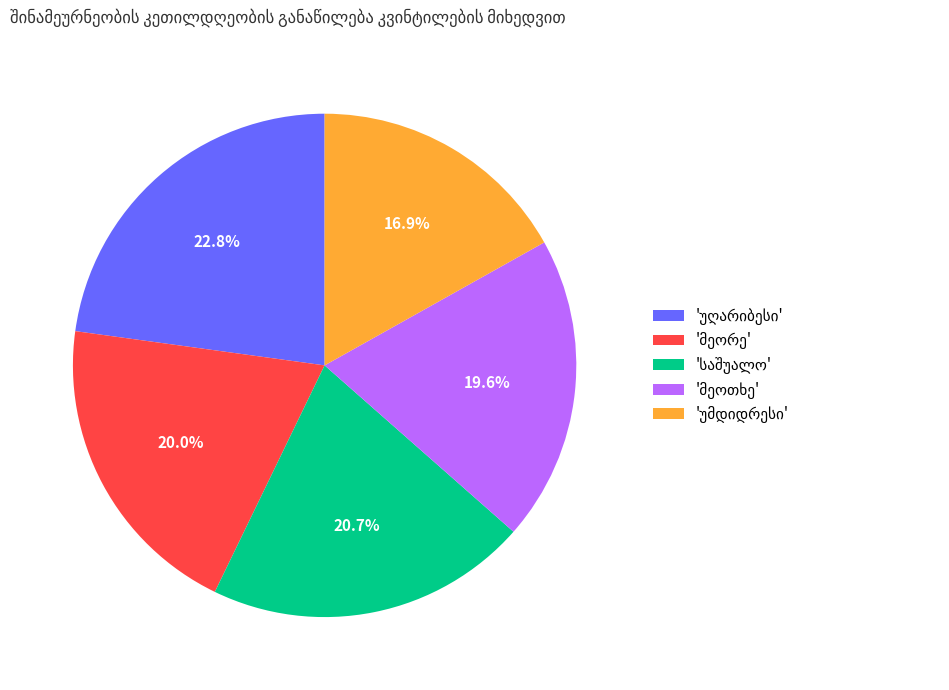

Count the number of slices in the pie.

5